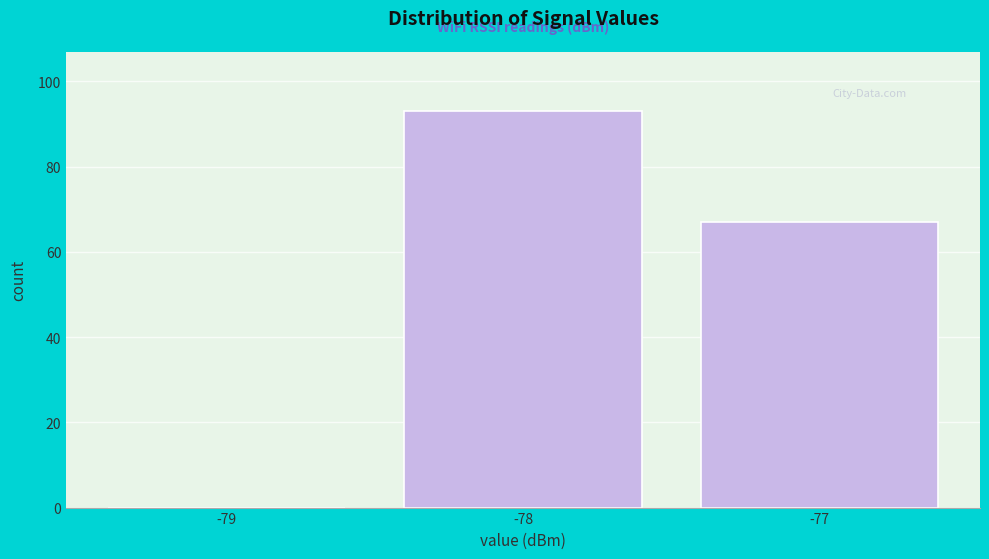

How tall is the bar that spans -77.5 to -76.5 on the x-axis? The values are not printed on the chart, so give them approximately, as read against the axis.

68